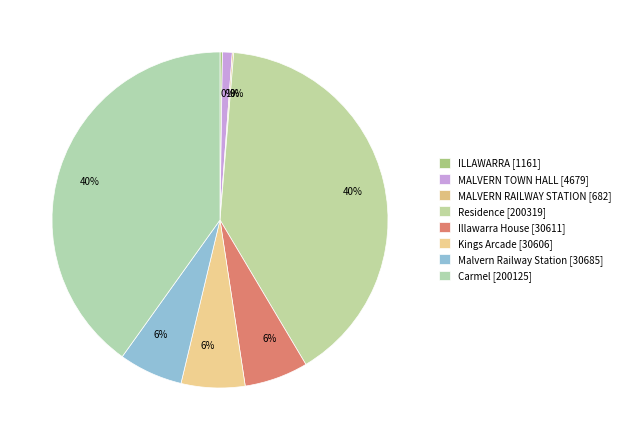

To the nearest percent, what is the average slice percentage?

12%